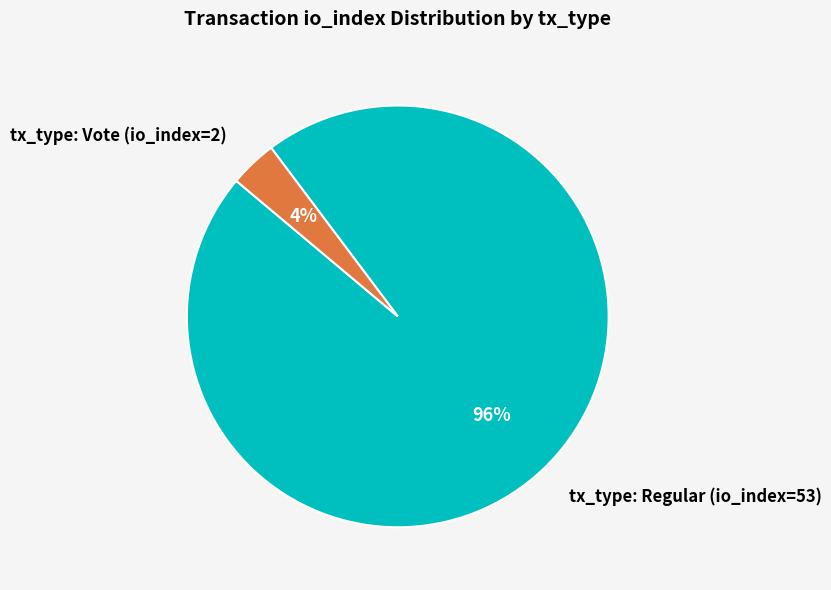

How many slices are in this pie chart?

2